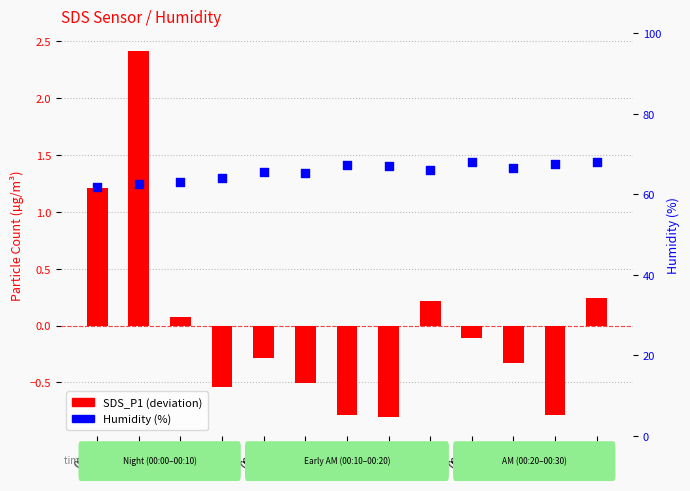

Which series has the largest total across all categories?

Humidity (%)